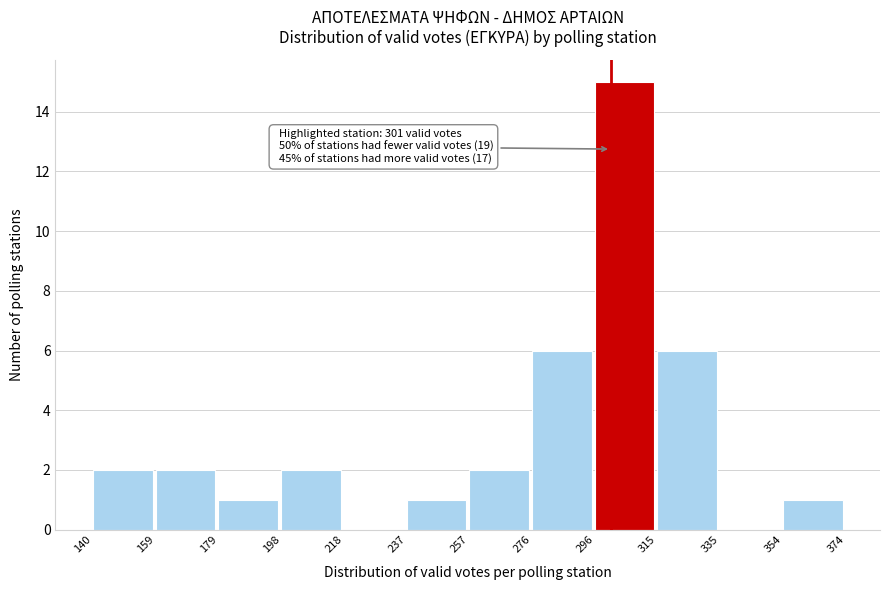

Which range on the x-axis has the tallest bar?

296 to 315